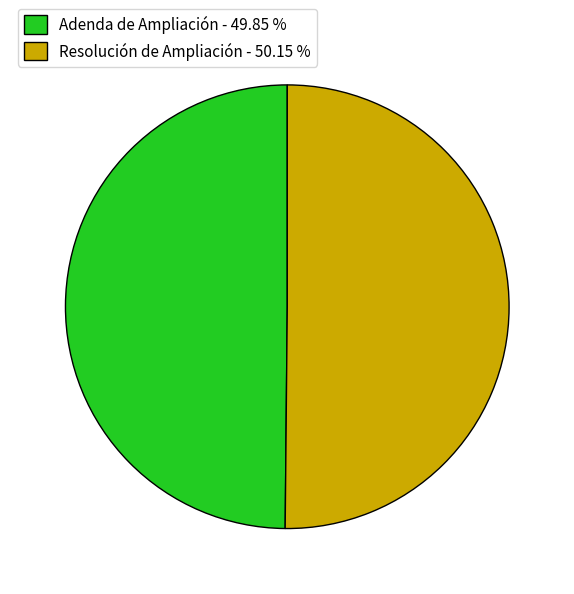

Is the sum of Adenda de Ampliación - 49.85 % and Resolución de Ampliación - 50.15 % greater than half?

Yes